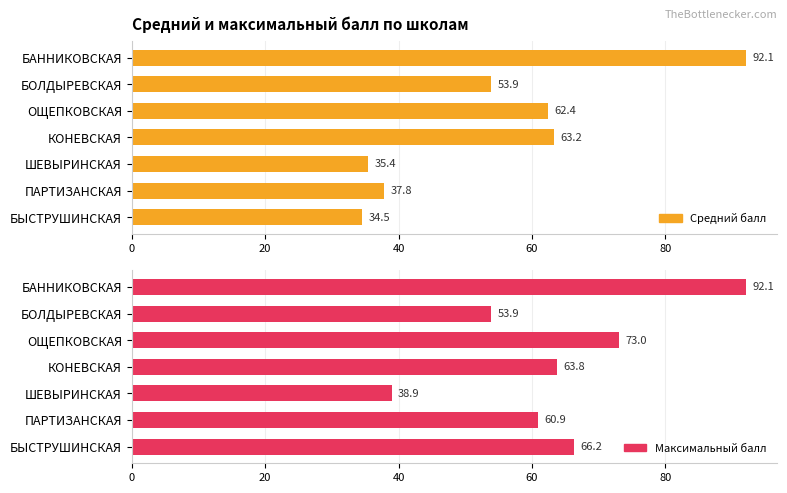

How many distinct data groups are displayed?

2